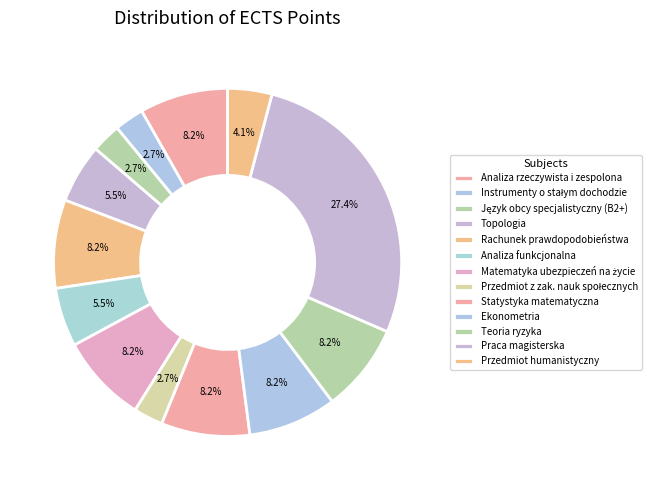

Count the number of slices in the pie.

13